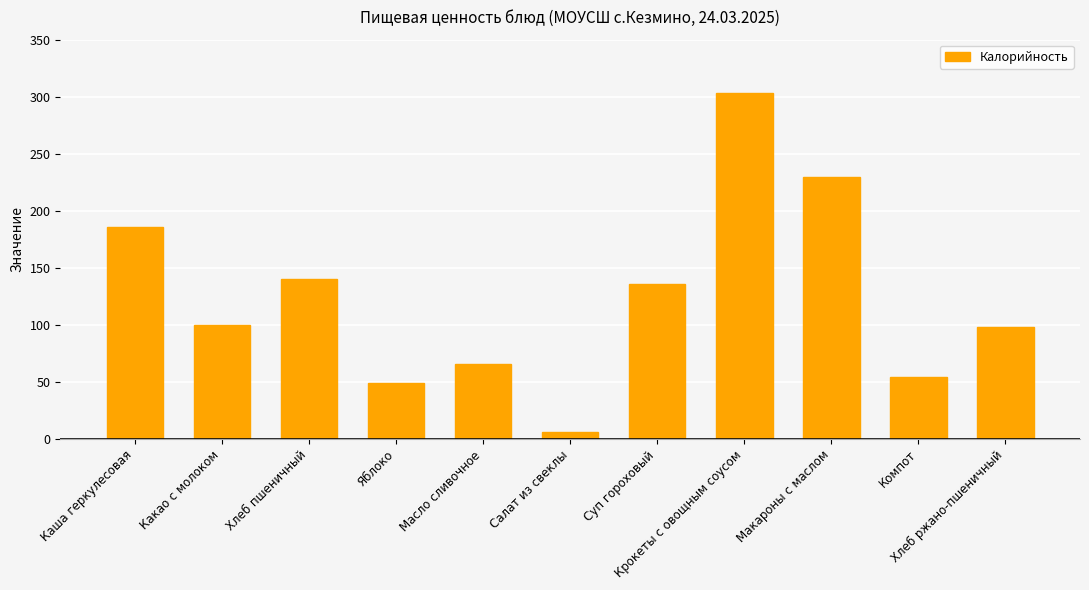

Which category has the highest value across all series?

Крокеты с овощным соусом